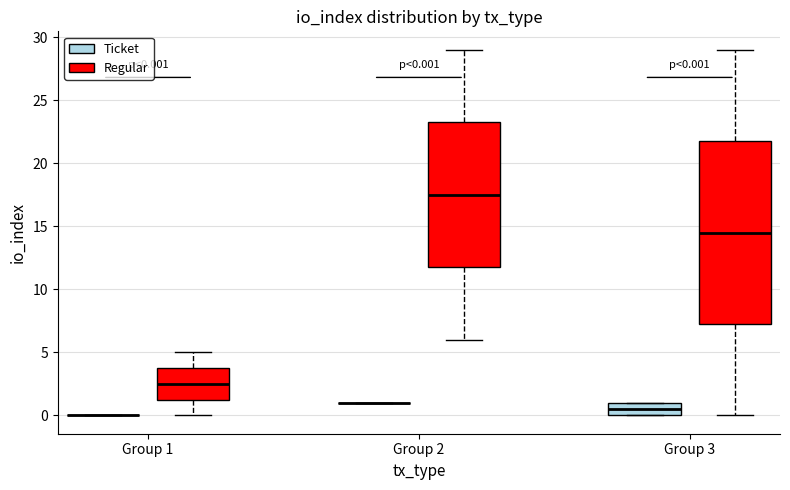

Comparing the boxes themselves (not the whiskers), which one is the tallest?

Group 3 (Regular)